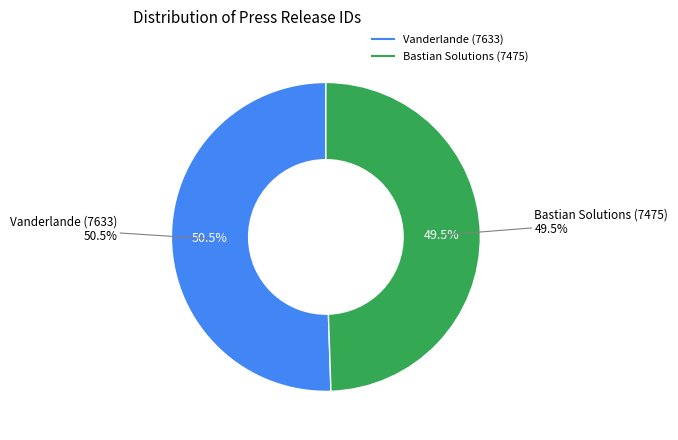

Rank the categories by value from lowest to highest.

Bastian Solutions (7475), Vanderlande (7633)